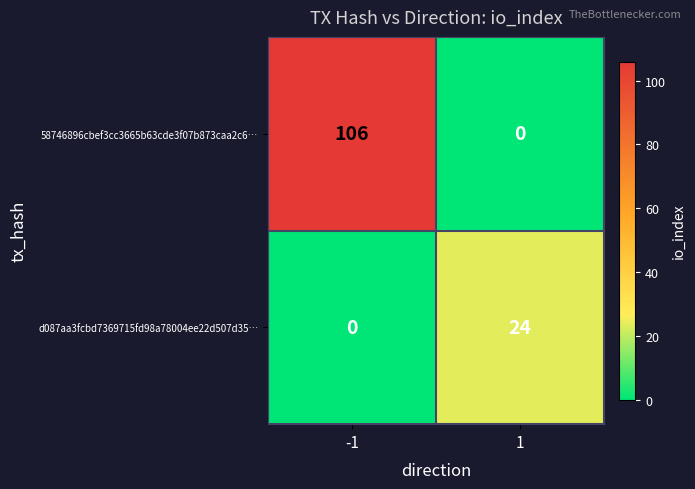

How many categories are shown in the chart?

2